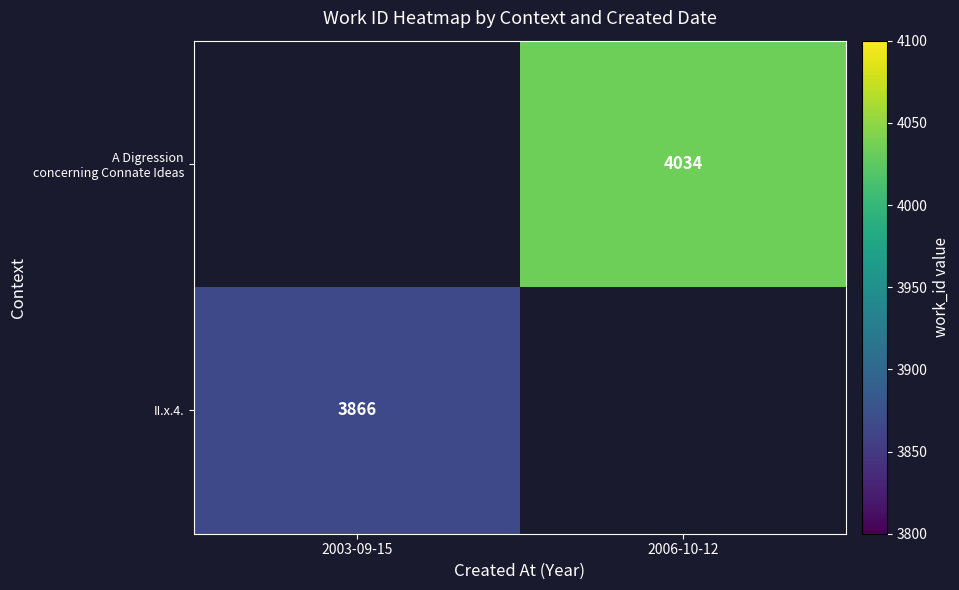

The value of II.x.4. at 2003-09-15 is 1909. True or false?

False